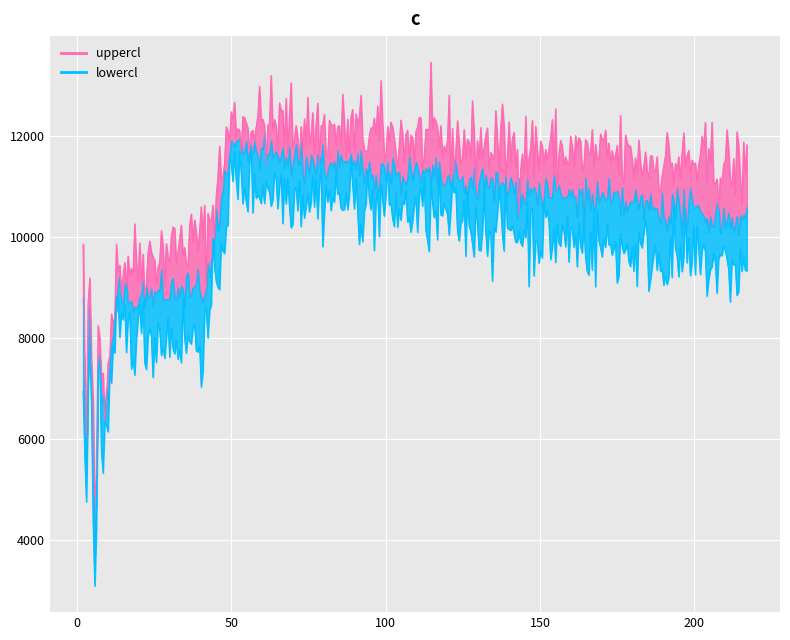

Between 7 and 50, which is larger?

50